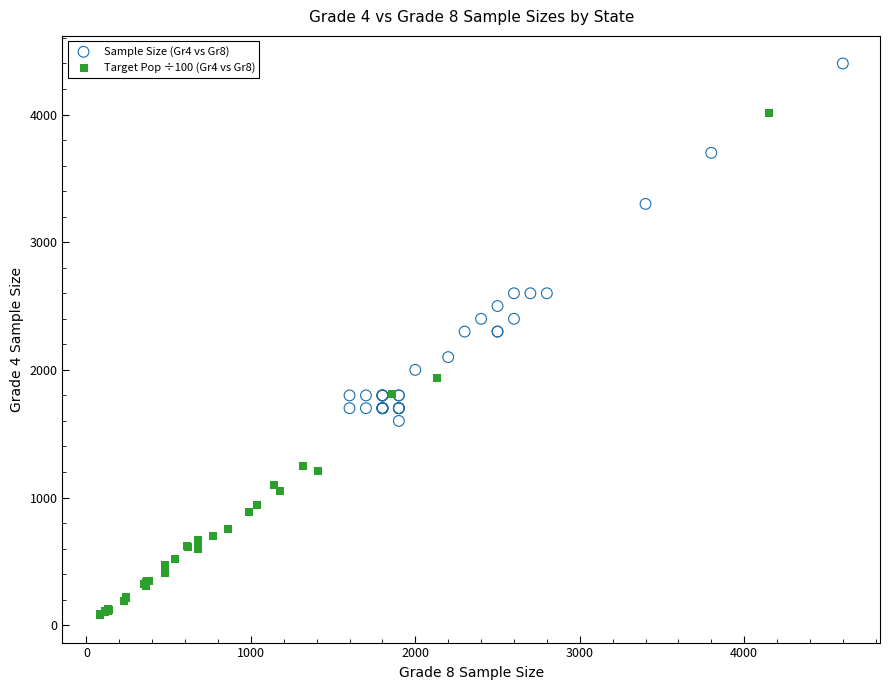

Which series has the widest spread of Y values?

Target Pop ÷100 (Gr4 vs Gr8)